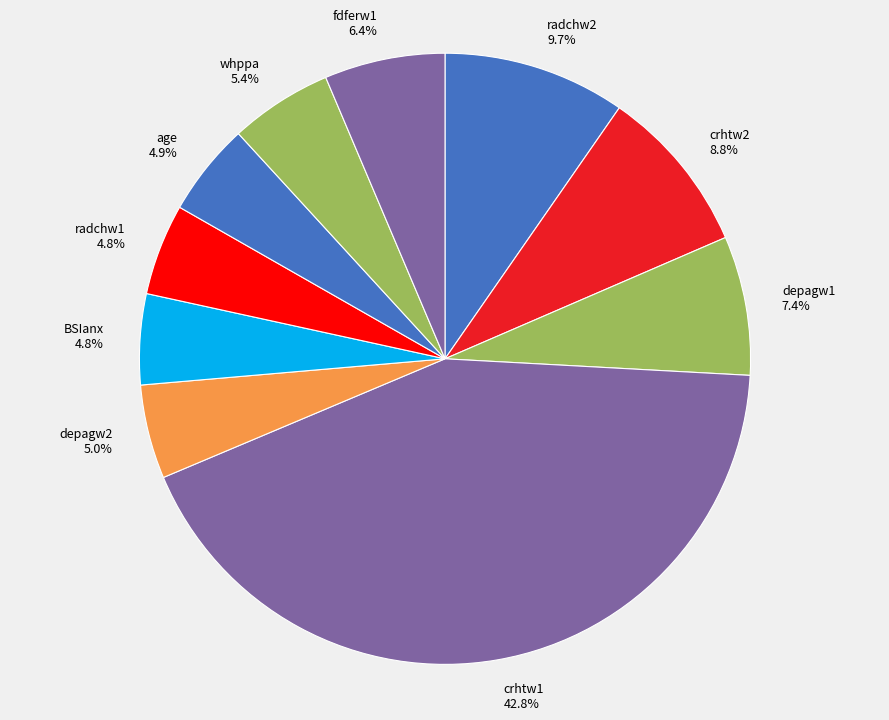

Which slice is the largest?

crhtw1